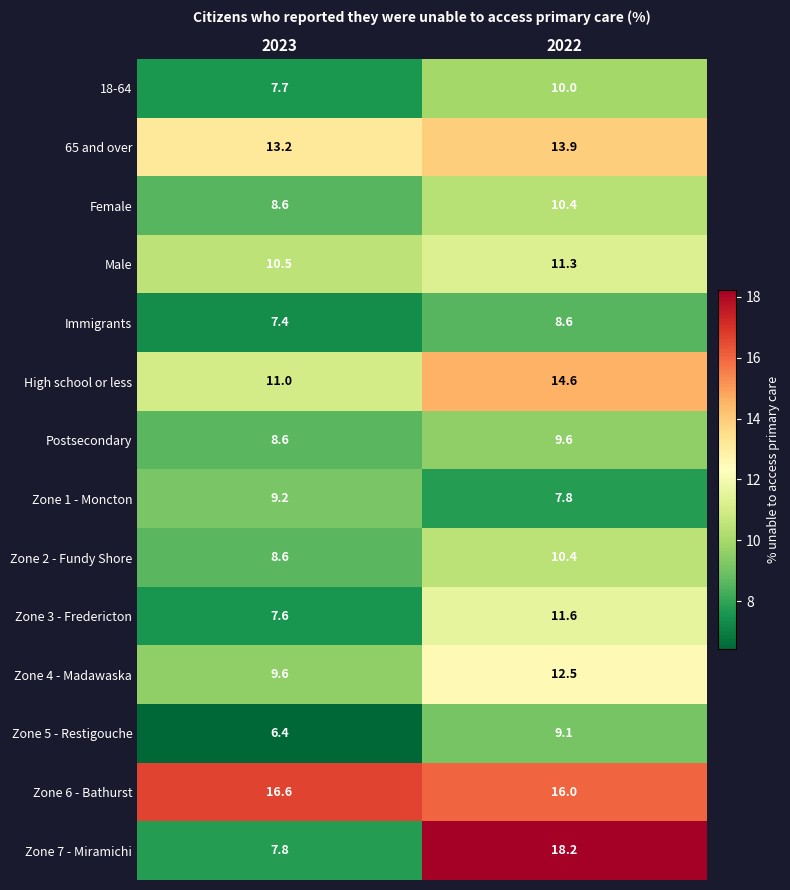

The Zone 6 - Bathurst series shows 16.6 at 2023. True or false?

True